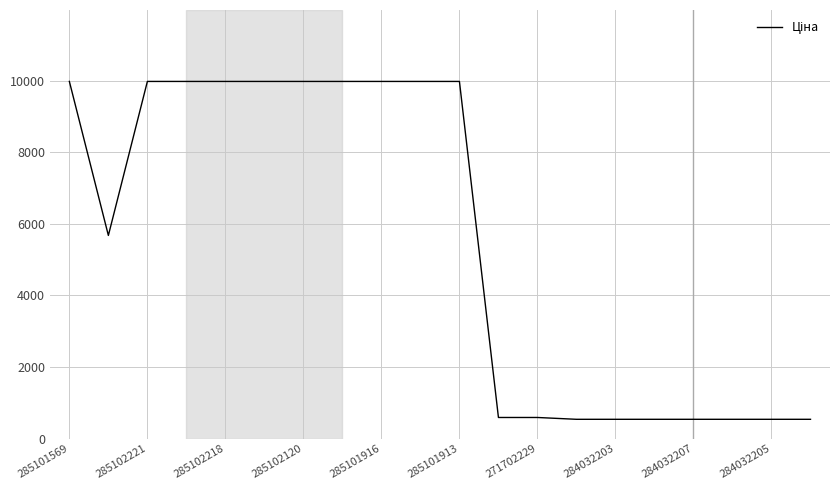

What is the maximum value shown in the chart?

9975.0